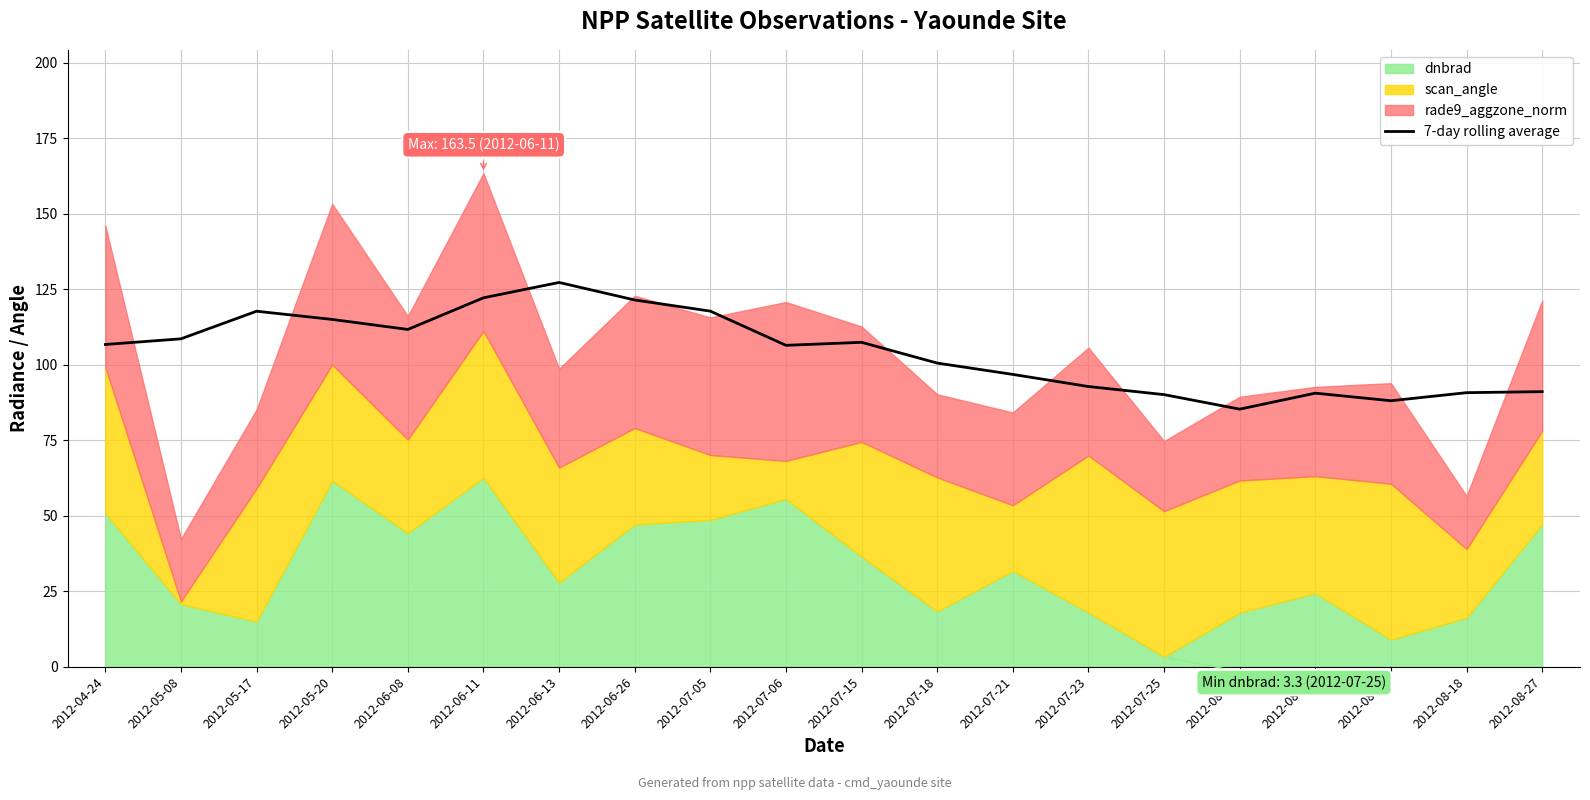

How many data points are above 106?

11